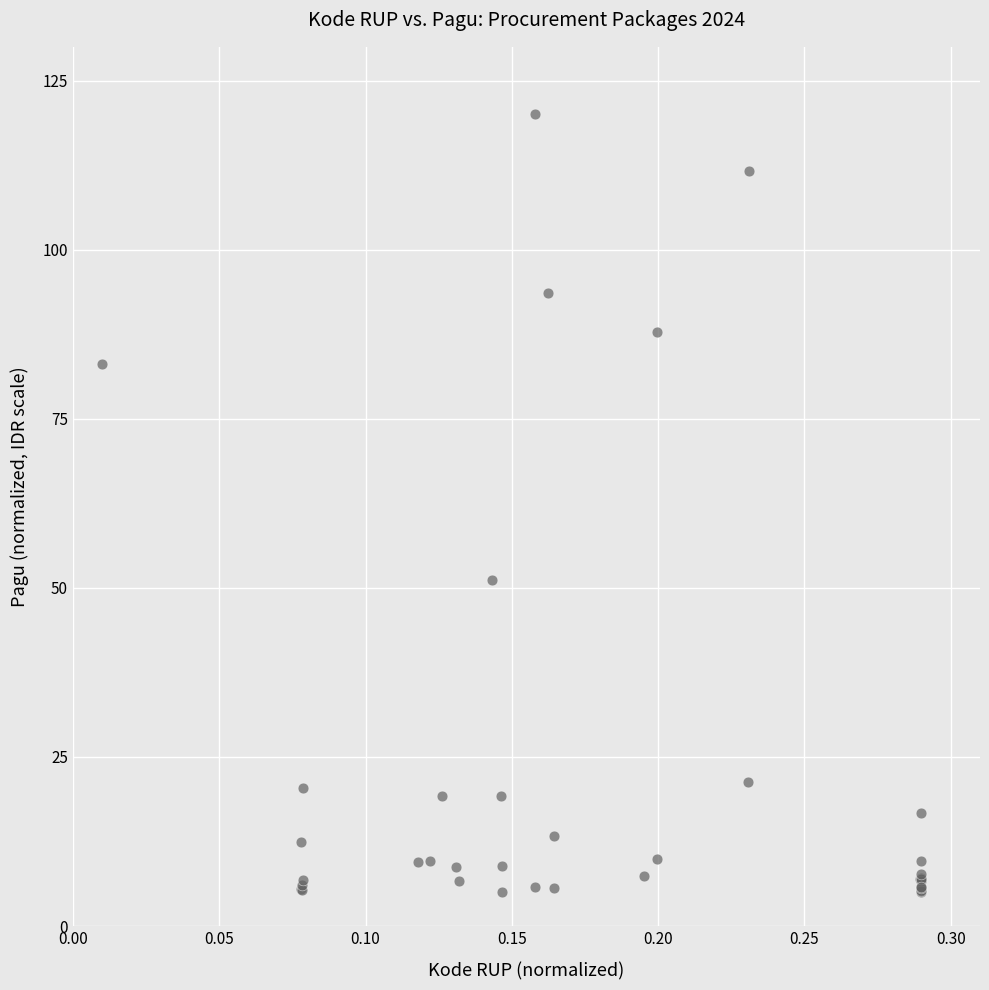

What Y value in the scatter plot is closest to 62?

51.1